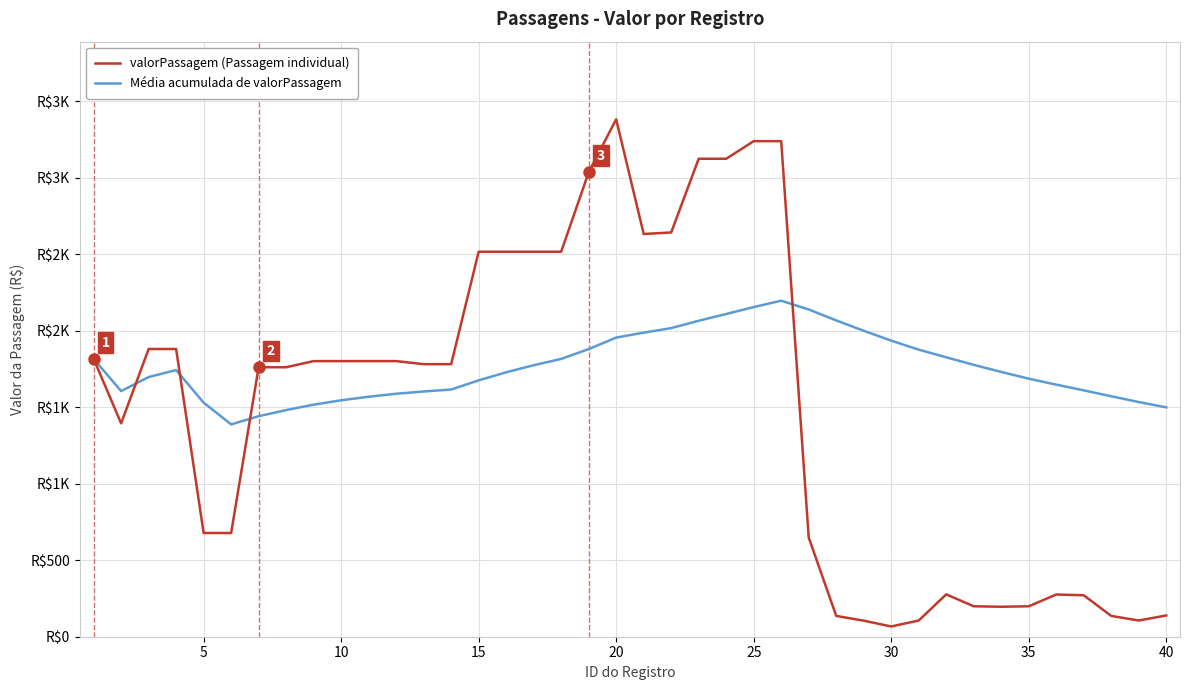

After their last crossing, which series has the higher values: valorPassagem (Passagem individual) or Média acumulada de valorPassagem?

Média acumulada de valorPassagem